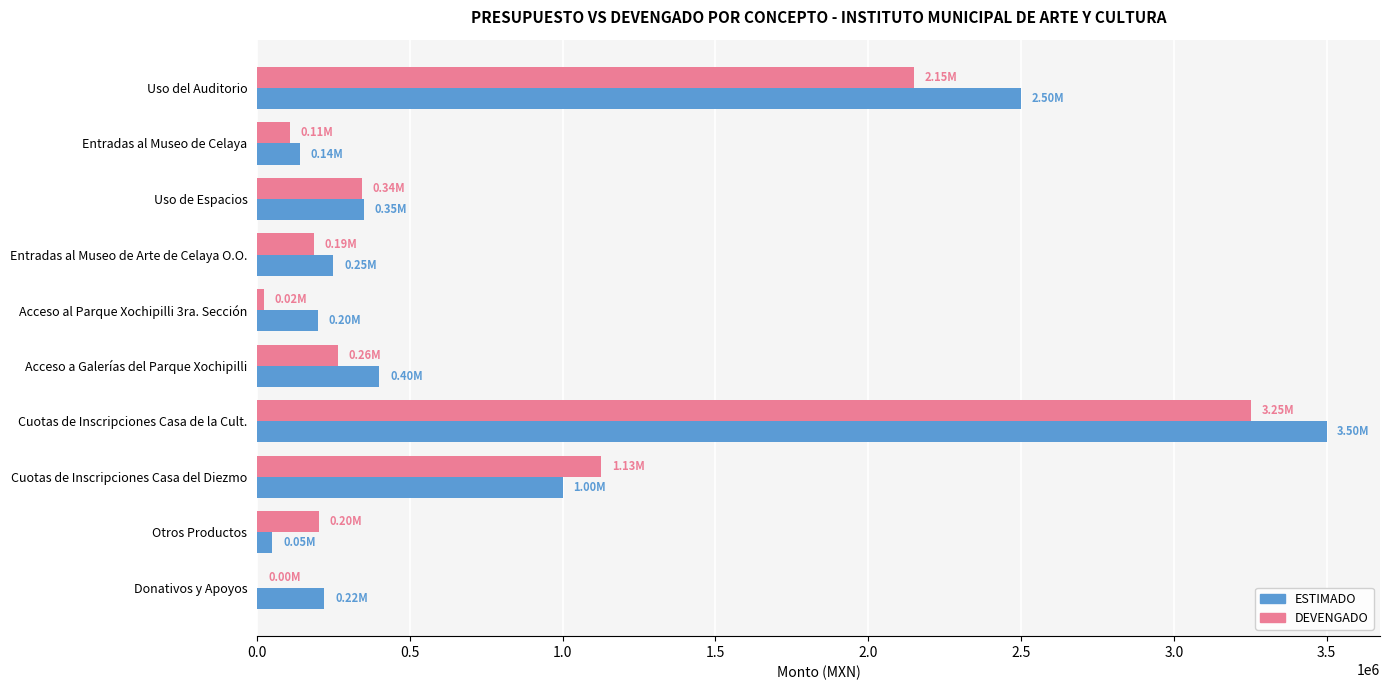

How many categories are shown in the chart?

10